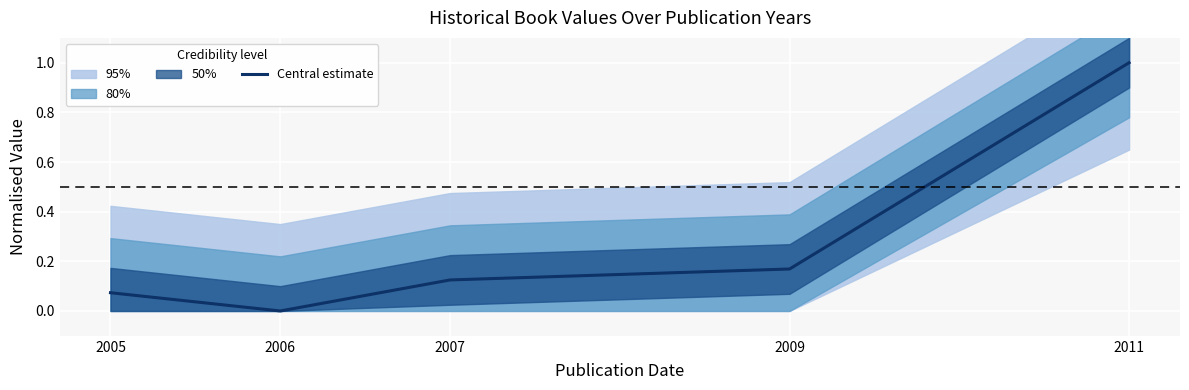

Reading left to right, what are all the values shown in this chart?

0.1	0.0	0.1	0.2	1.0